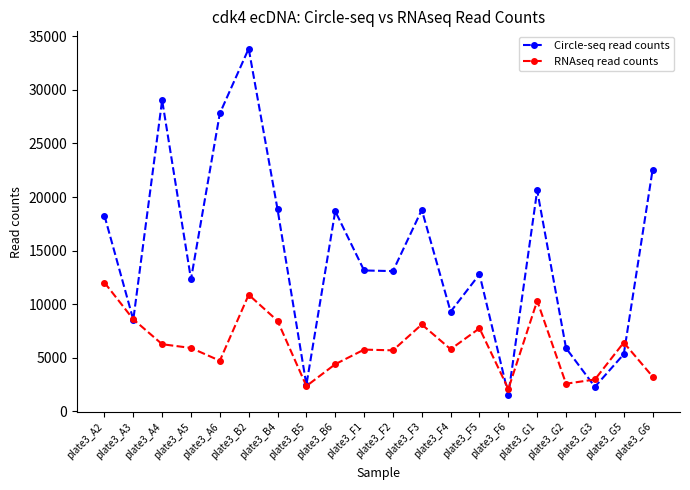

The RNAseq read counts series shows 10314.3 at plate3_G1. True or false?

True